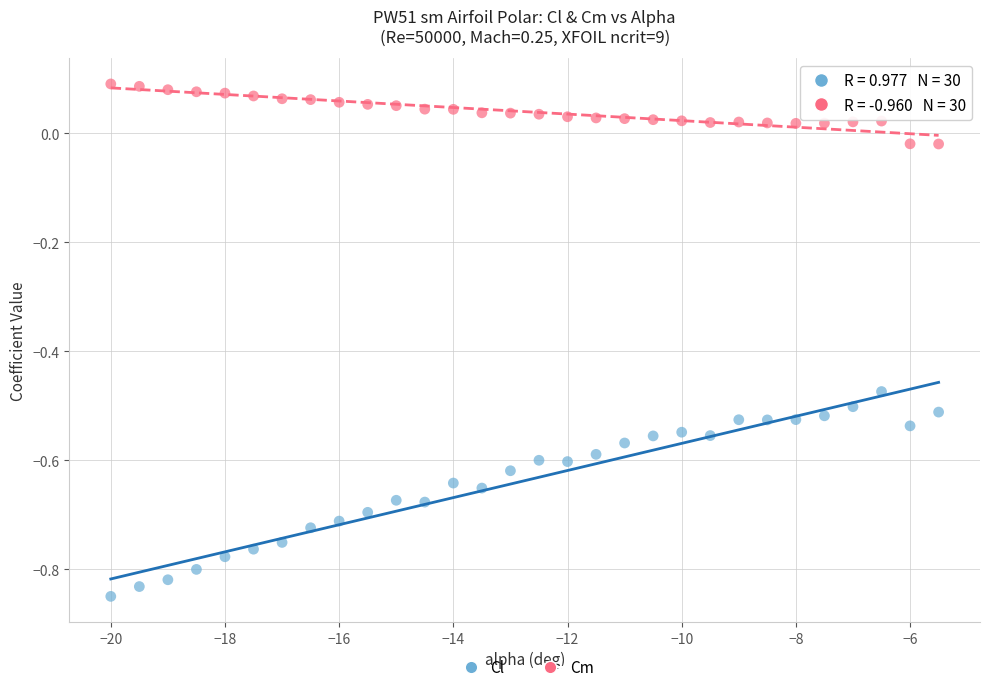

Across all data points, what is the range of Y values (max minus min)?

0.9